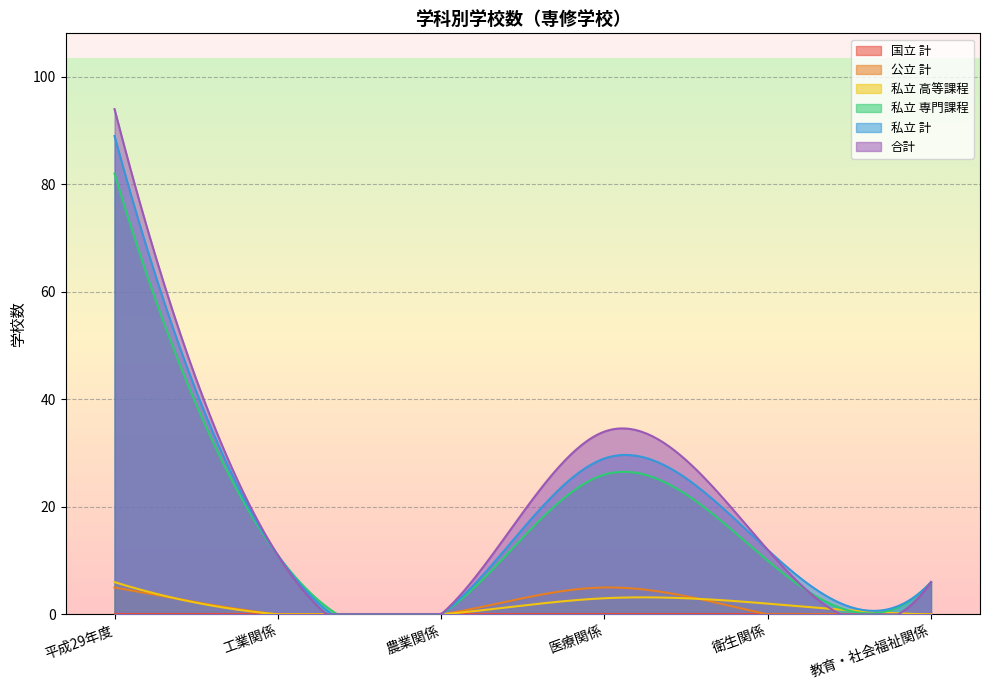

How many values in the 公立 計 series exceed 0?

2